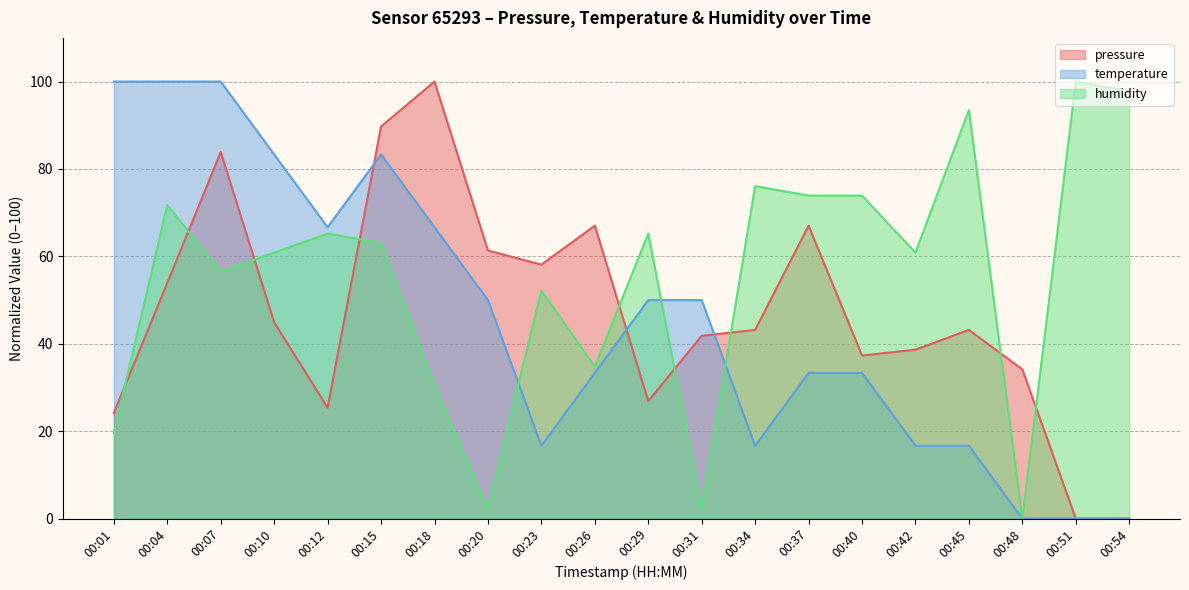

At which category is the sum across all series the highest?

00:07